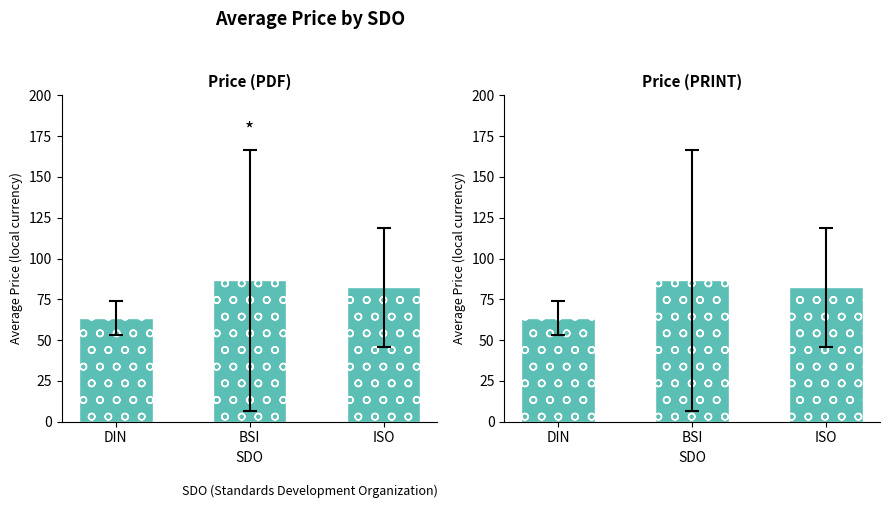

How many groups of bars are there?

3